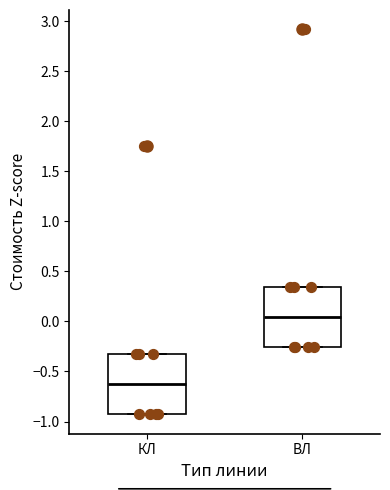

Reading left to right, transcribe this box plot: for each box, give where its median line is, the range the box spans, and where its two whiskers end, as read against the y-axis. The values are not printed on the chart, so give them approximately, as read against the axis.

КЛ: median -0.65, box -0.95 to -0.30, whiskers -0.95 to -0.30
ВЛ: median 0.05, box -0.25 to 0.35, whiskers -0.25 to 0.35